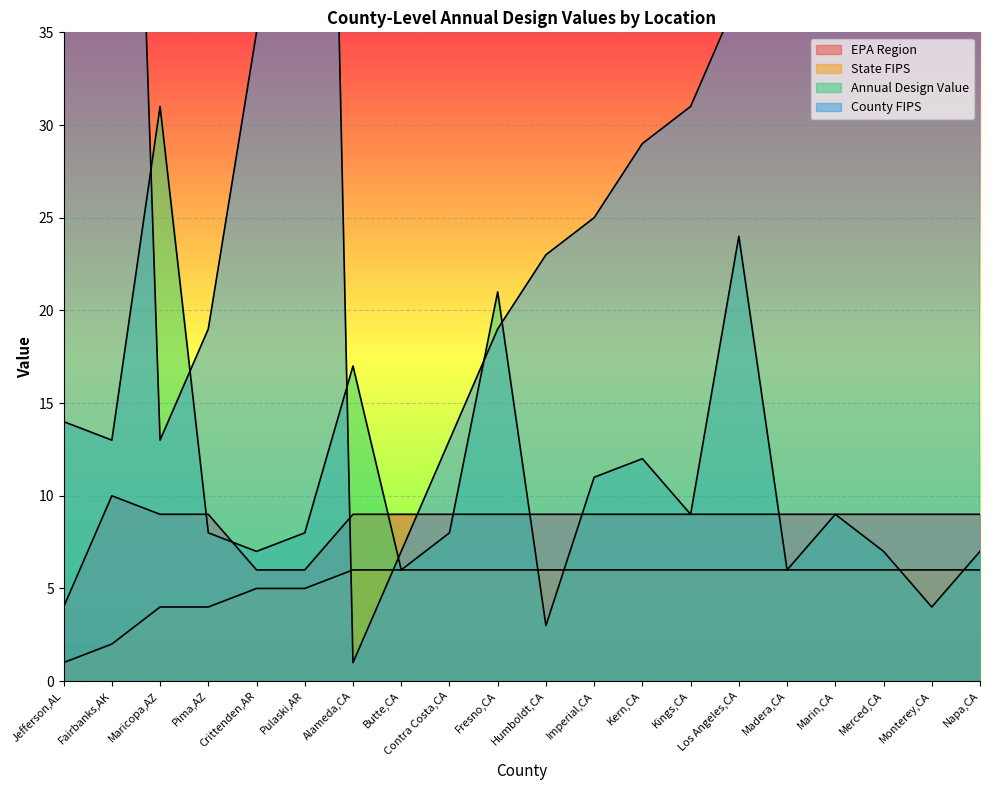

Reading left to right, transcribe all the data shown in this chart.

EPA Region: 4	10	9	9	6	6	9	9	9	9	9	9	9	9	9	9	9	9	9	9
State FIPS: 1	2	4	4	5	5	6	6	6	6	6	6	6	6	6	6	6	6	6	6
Annual Design Value: 14	13	31	8	7	8	17	6	8	21	3	11	12	9	24	6	9	7	4	7
County FIPS: 73	90	13	19	35	119	1	7	13	19	23	25	29	31	37	39	41	47	53	55